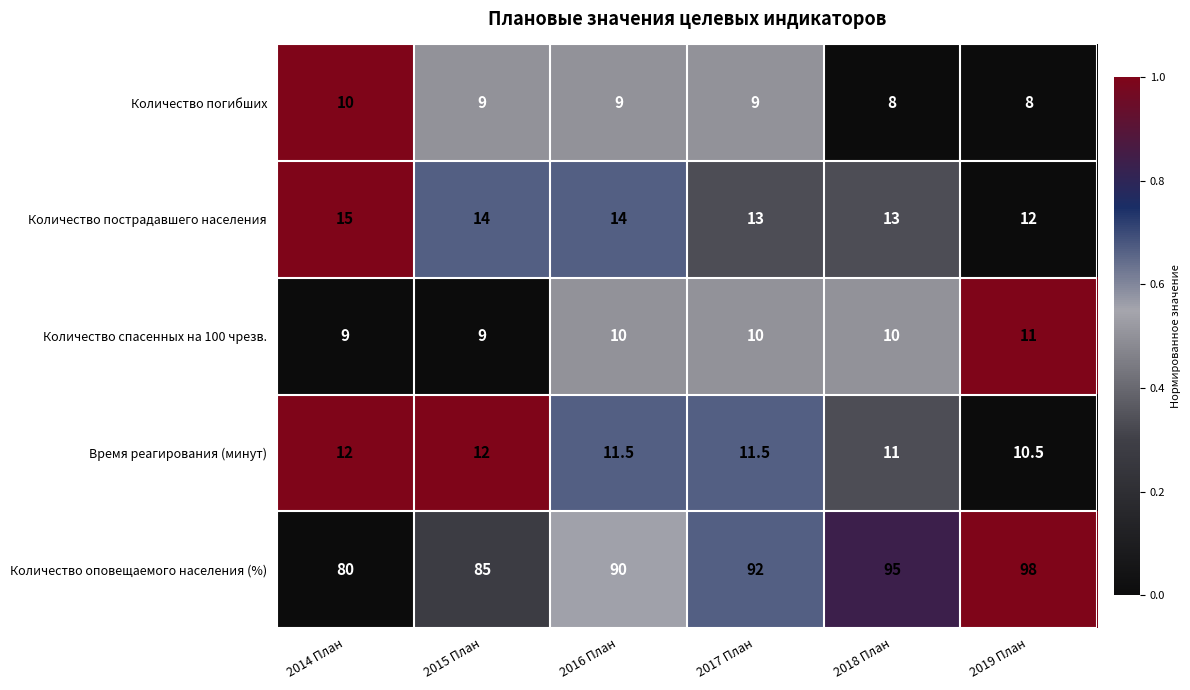

Count the Количество пострадавшего населения values in the range 13 to 14.

4